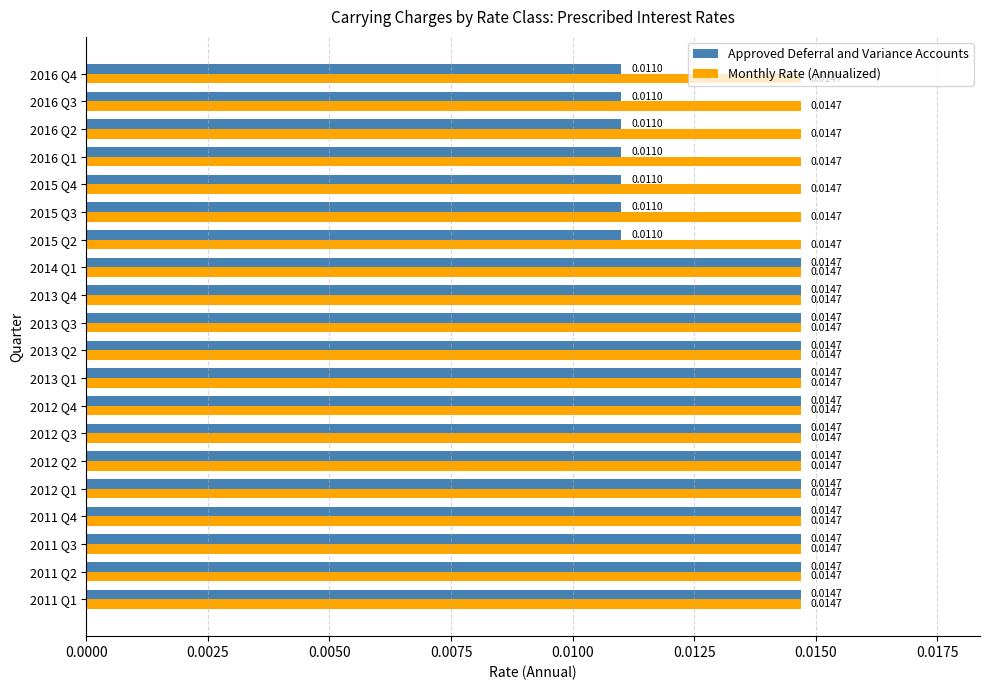

What is the sum of all Approved Deferral and Variance Accounts values?

0.3